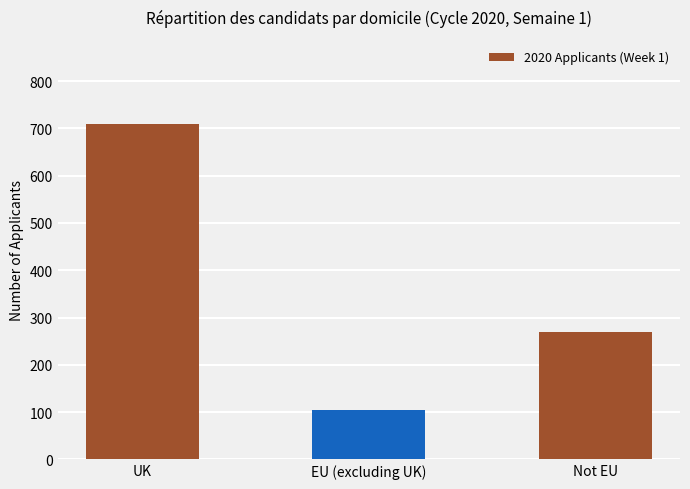

Which has a higher value, UK or EU (excluding UK)?

UK